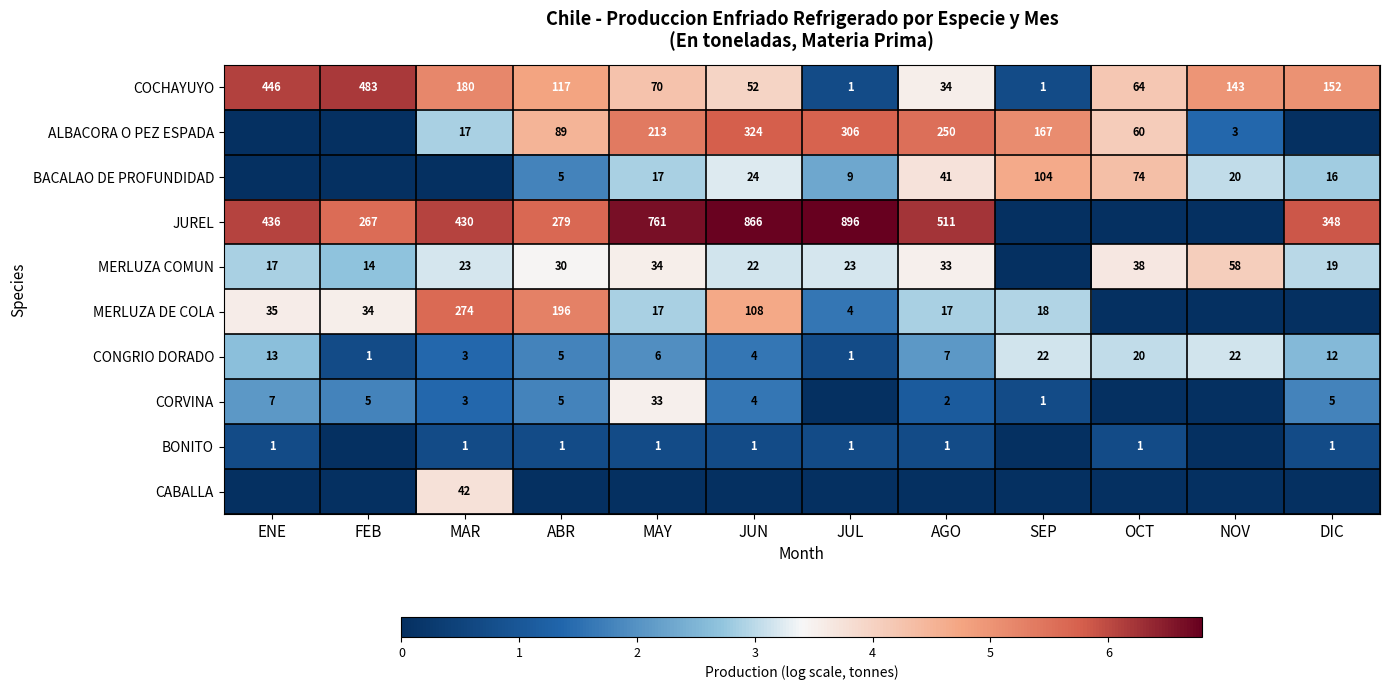

What is the sum of the BACALAO DE PROFUNDIDAD values at MAY and OCT?

91